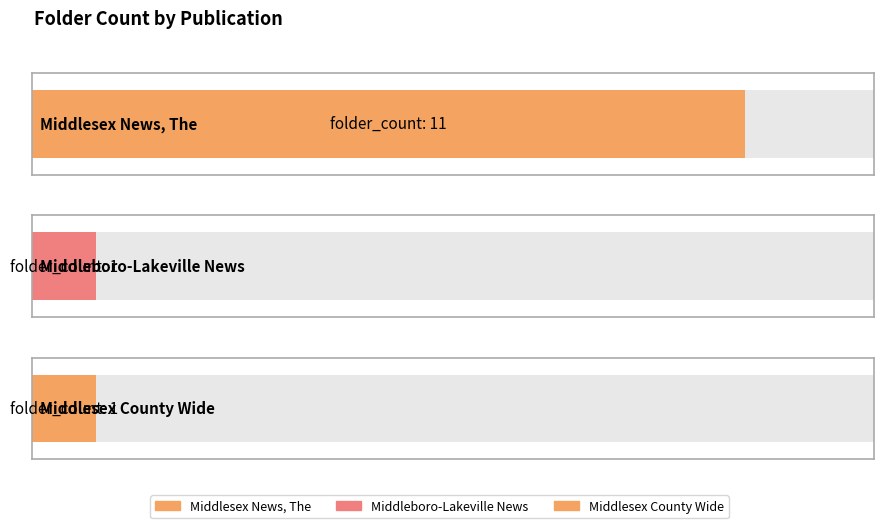

List the labels in order of value, largest first.

Middlesex News, The, Middleboro-Lakeville News, Middlesex County Wide